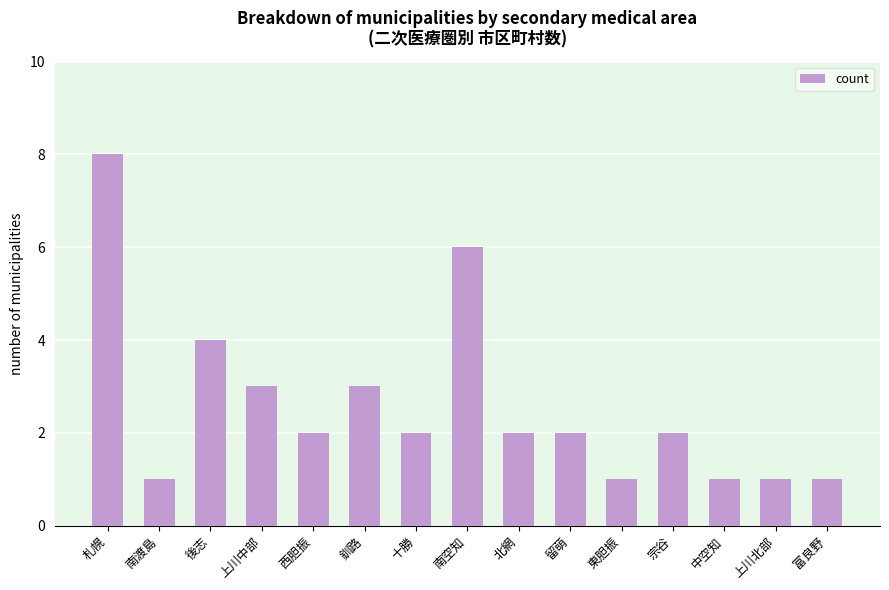

What is the value of the 5th bar from the left?

2